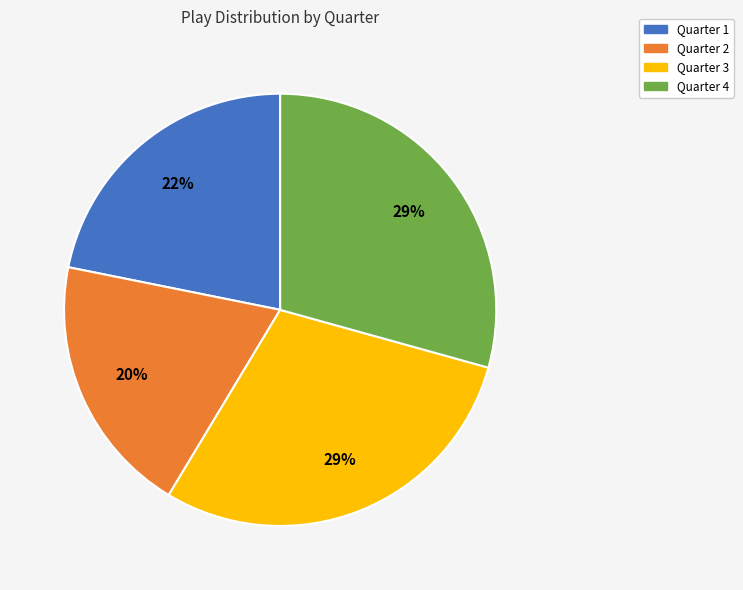

Combined, do Quarter 1 and Quarter 3 account for over 50%?

Yes